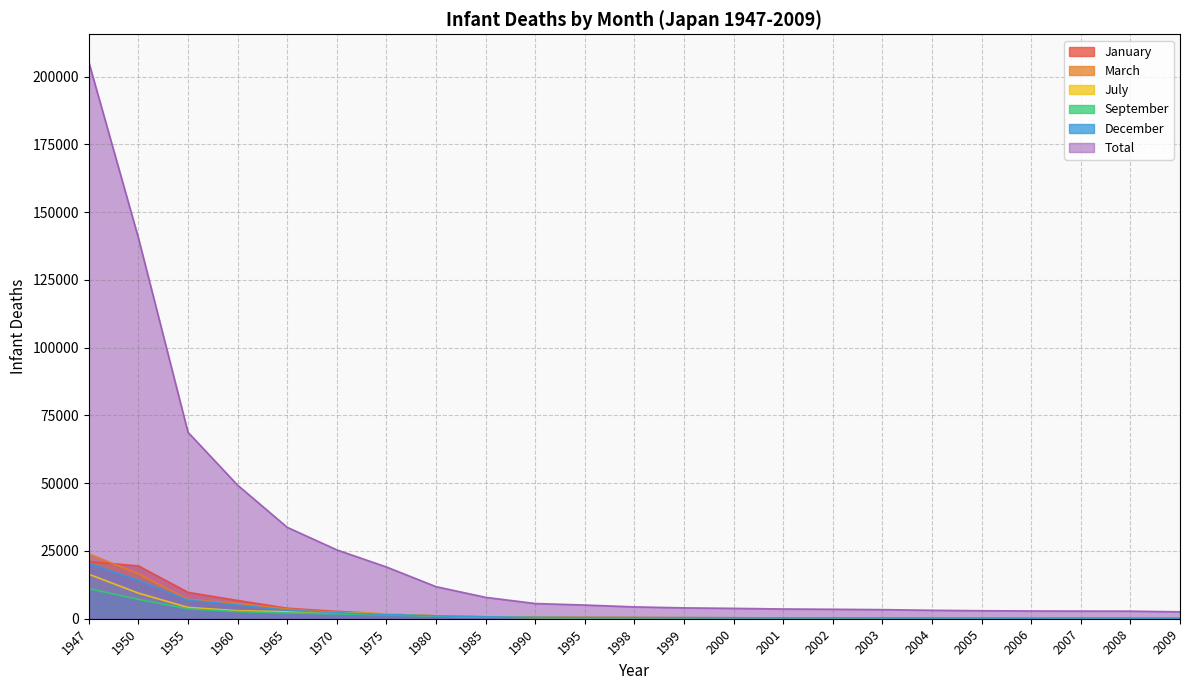

What is the value of the January point at the 4th from the left?

6745